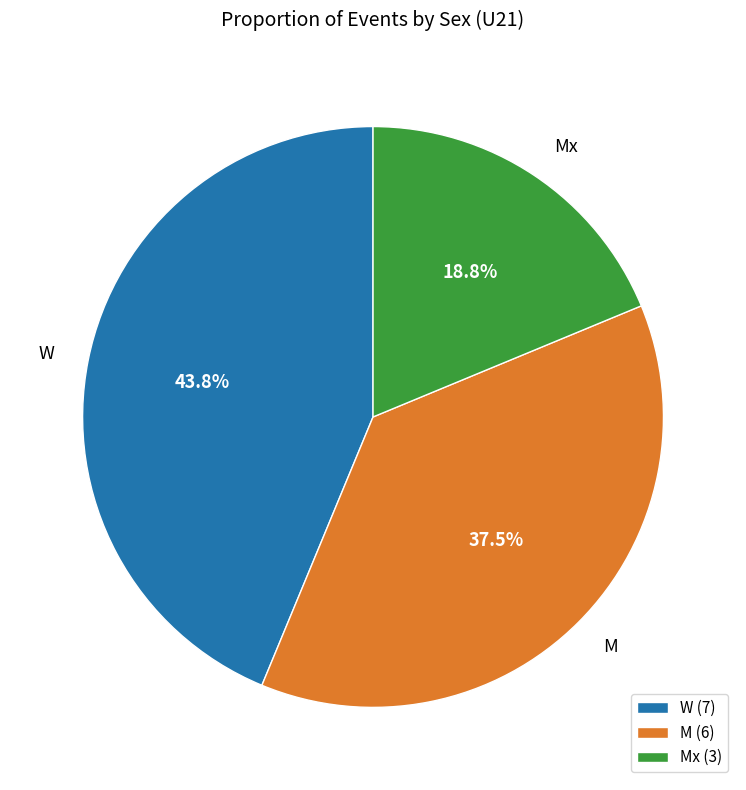

To the nearest percent, what is the difference between the largest and smallest slice percentages?

25%